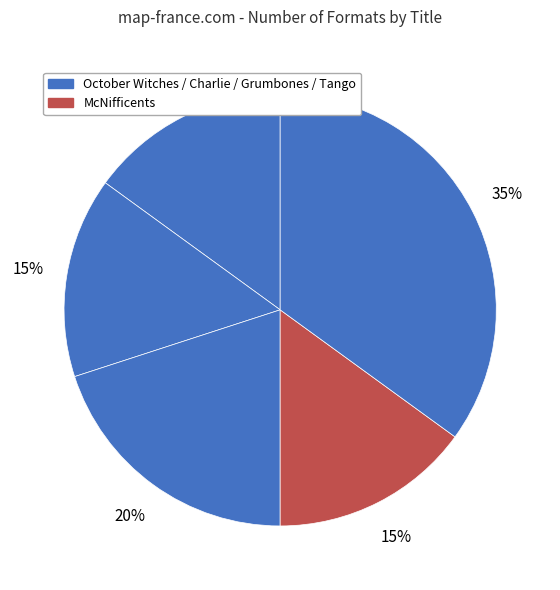

How many slices are in this pie chart?

5